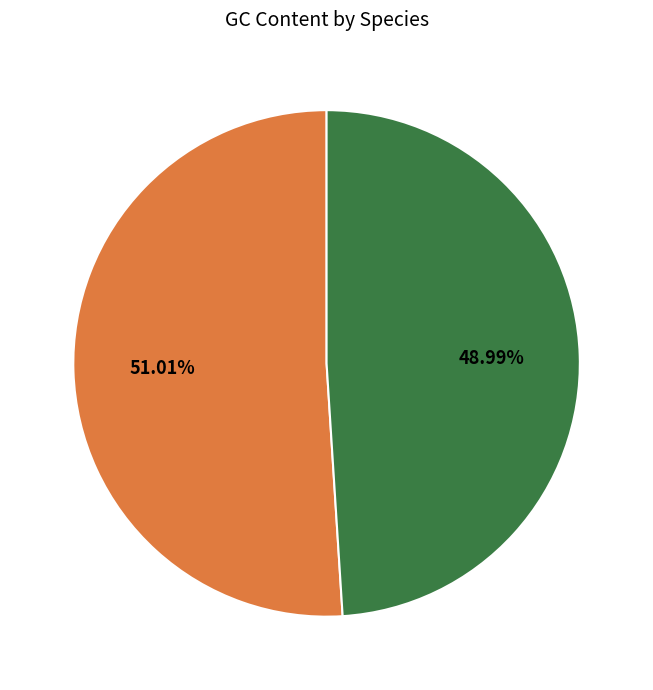

Rank the categories by value from highest to lowest.

Andrias davidianus, Andrias japonicus